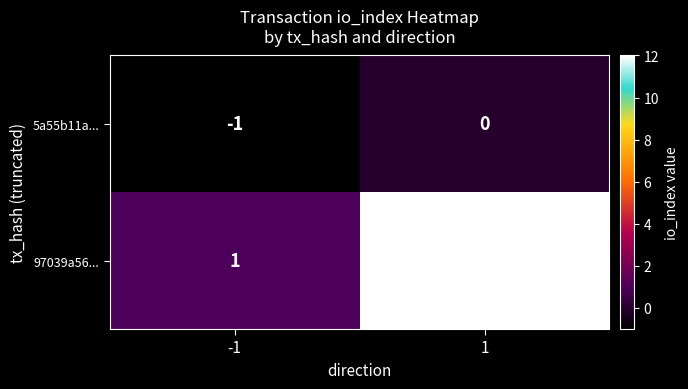

What is the total value across all series at 1?

12